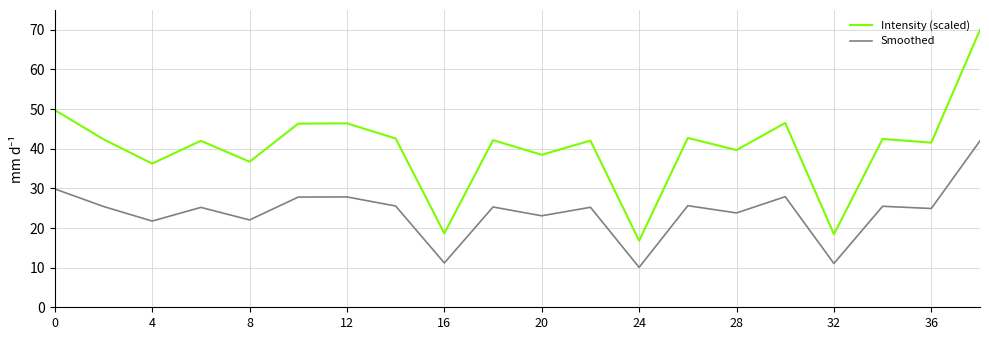

Which series has the largest total across all categories?

Intensity (scaled)